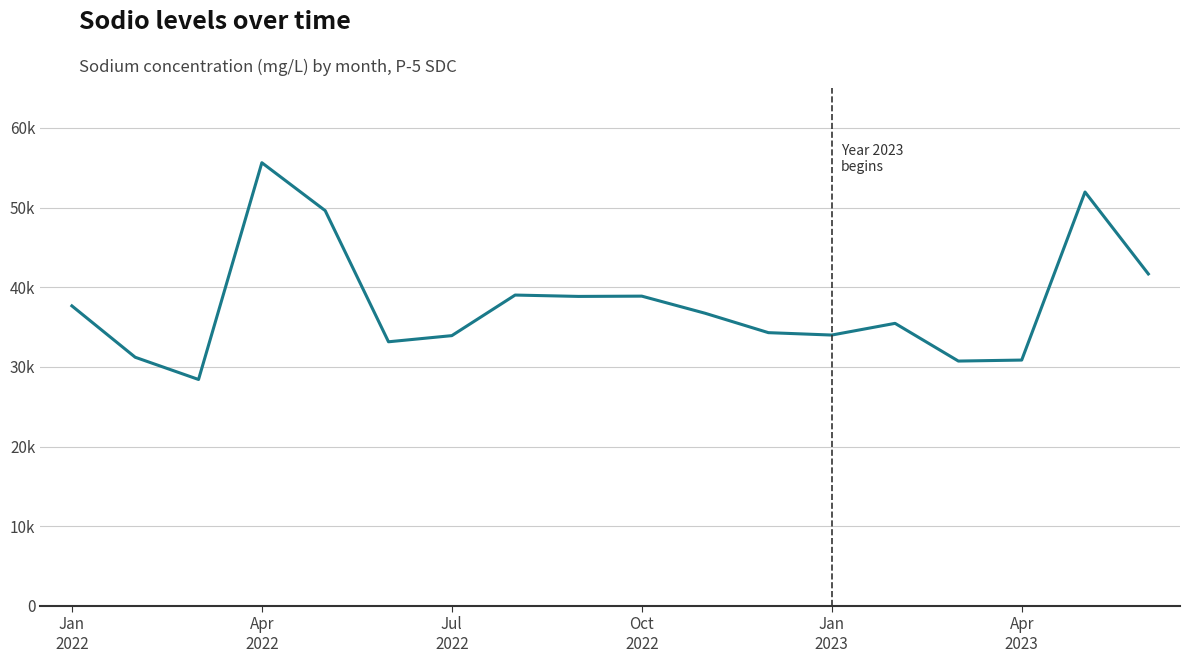

Reading right to left, transcribe all the data shown in this chart.

41668.3	51947.4	30859.5	30733.8	35466.6	33998.5	34298.4	36734.2	38882.0	38846.8	39017.0	33925.3	33153.7	49615.0	55624.0	28423.4	31211.1	37658.0